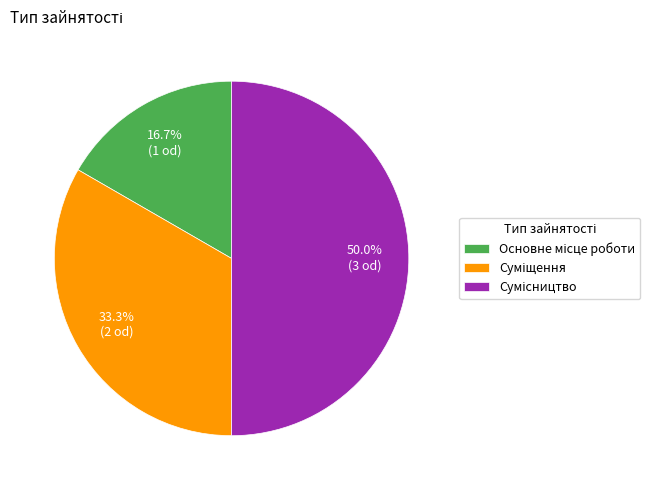

How many slices are in this pie chart?

3